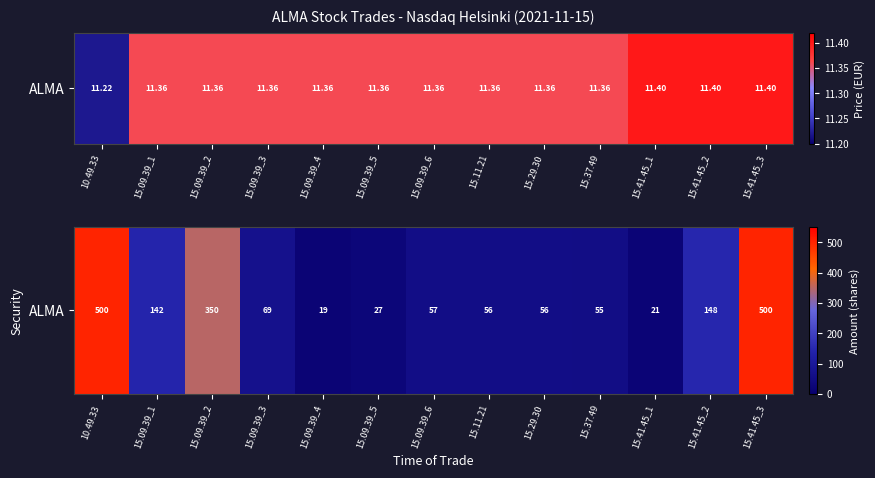

Reading left to right, list all the values displayed in this chart.

500	142	350	69	19	27	57	56	56	55	21	148	500